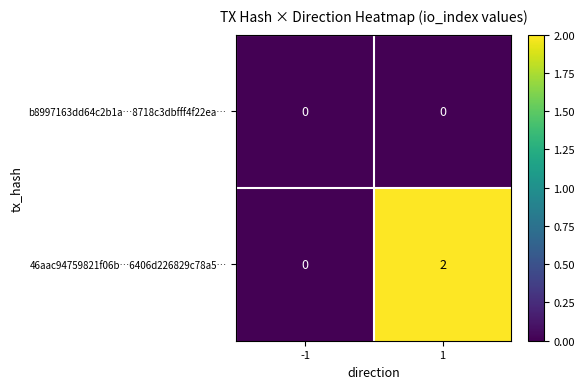

List the series in order of their peak value, lowest first.

b8997163dd64c2b1a…8718c3dbfff4f22ea…, 46aac94759821f06b…6406d226829c78a5…